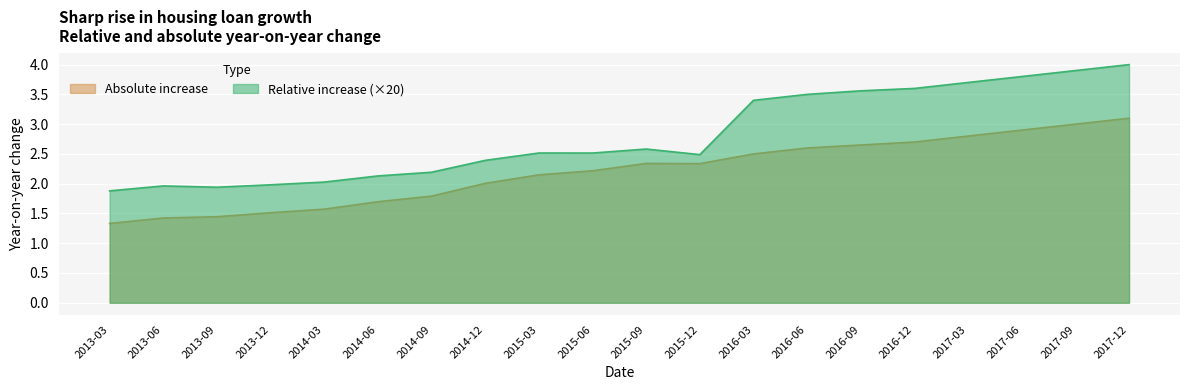

What is the average value of the Absolute increase series?

2.2